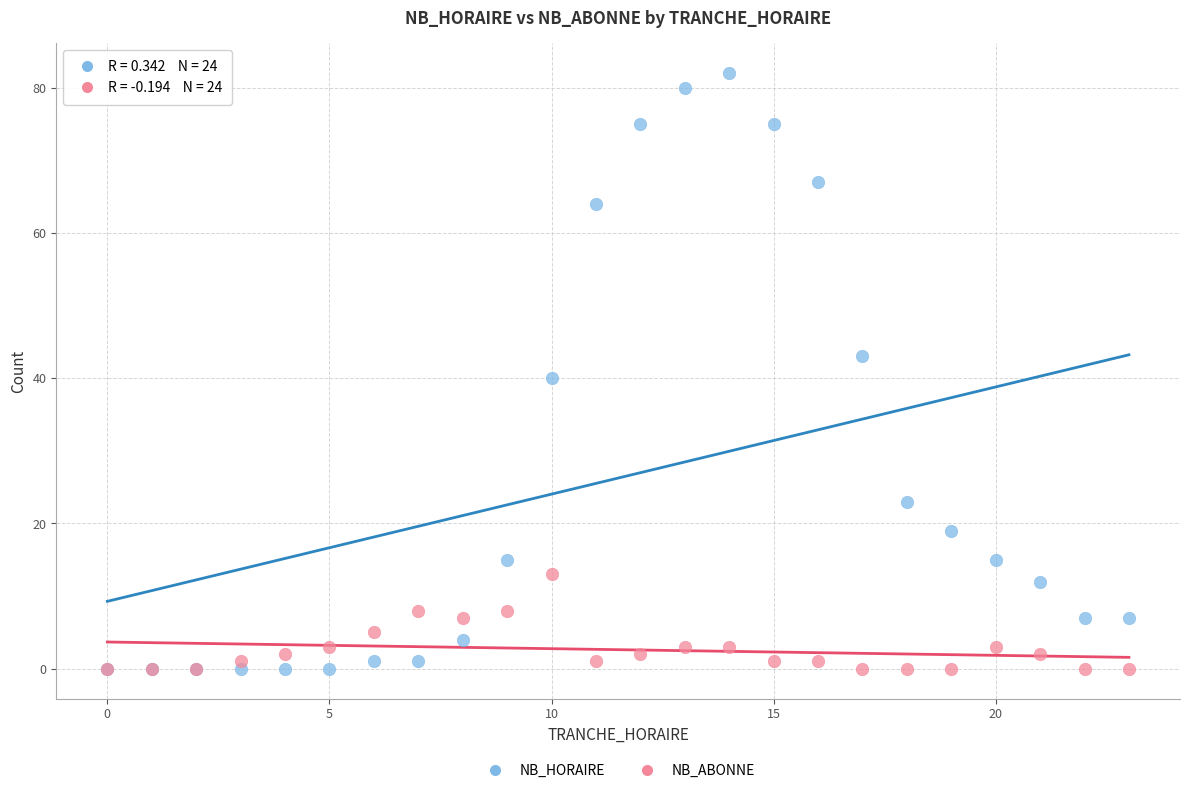

Across all series, what Y value is closest to 41?

40